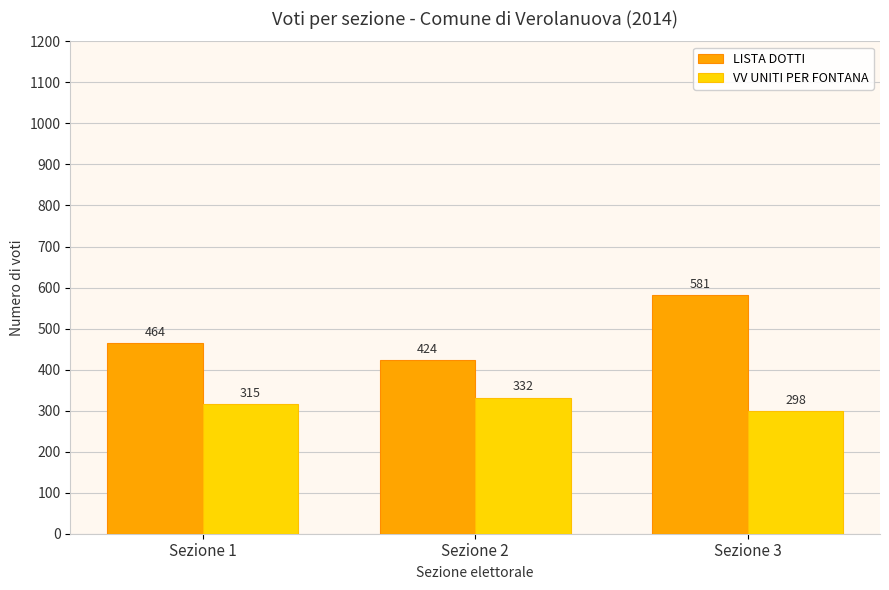

At which category does the chart reach its minimum across all series?

Sezione 3